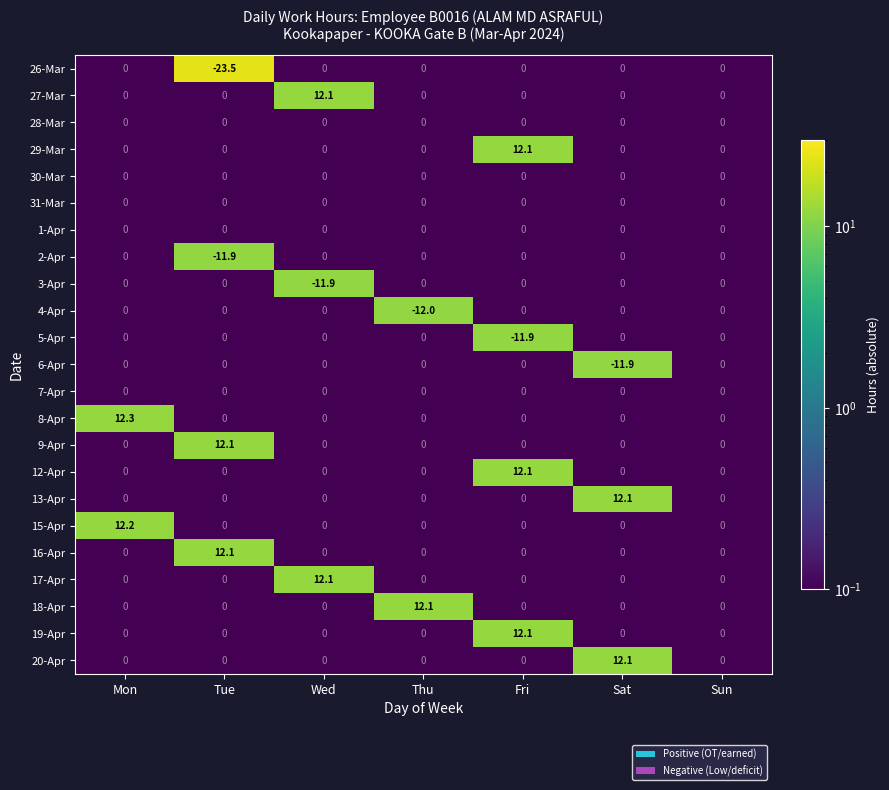

True or false: 20-Apr has a value of 0.0 at Mon.

True